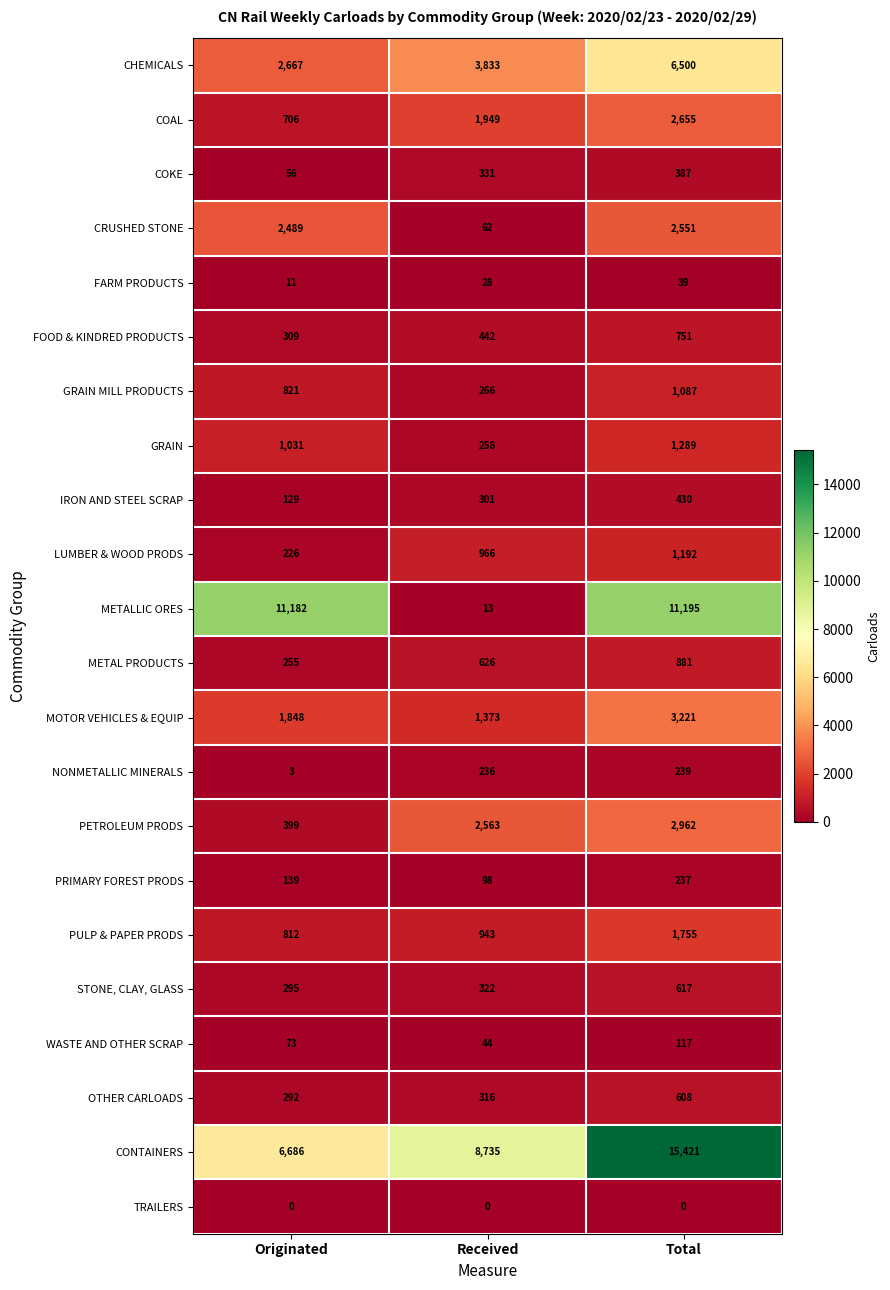

What is the spread (max minus min) of values at Received?

8735